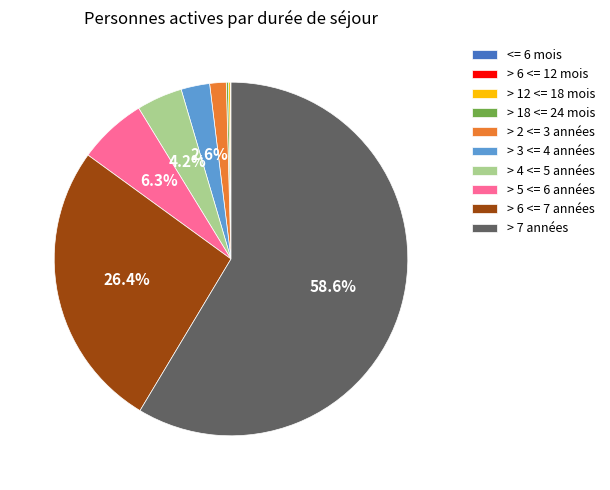

To the nearest percent, what is the difference between the largest and smallest slice percentages?

59%